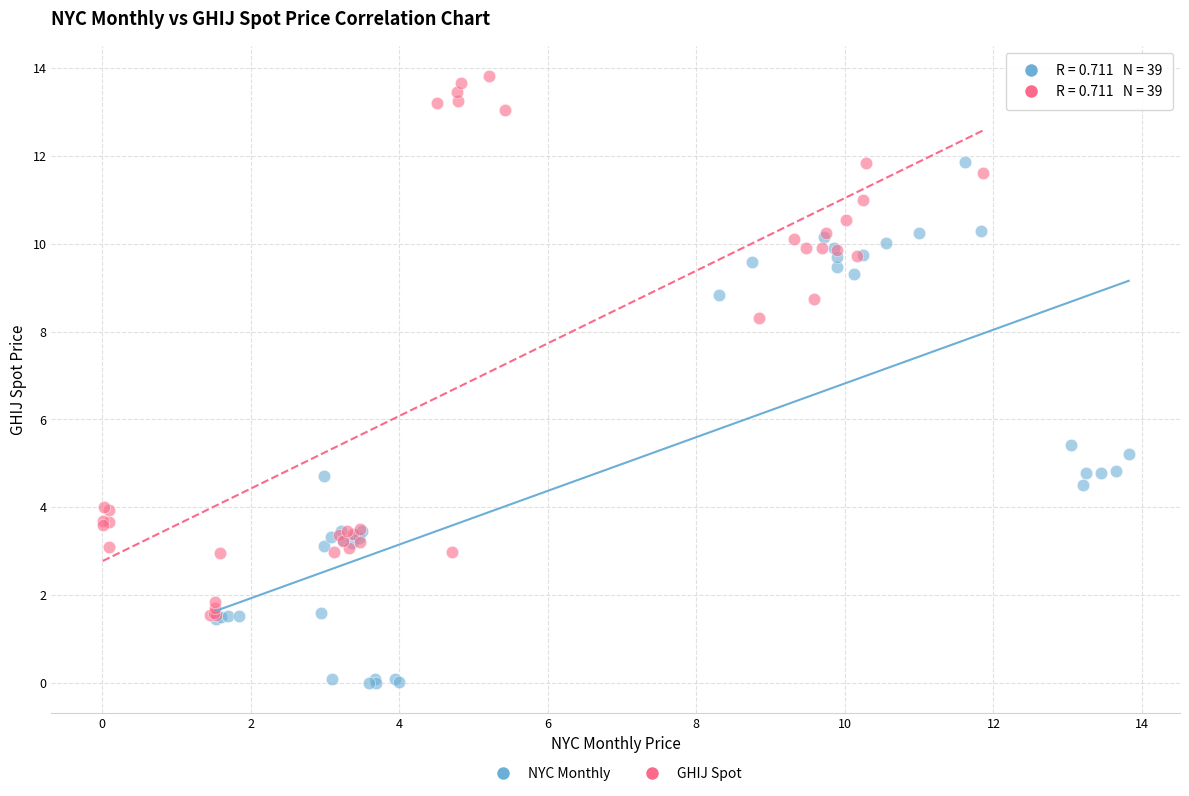

What are all the series names shown in the legend?

NYC Monthly, GHIJ Spot